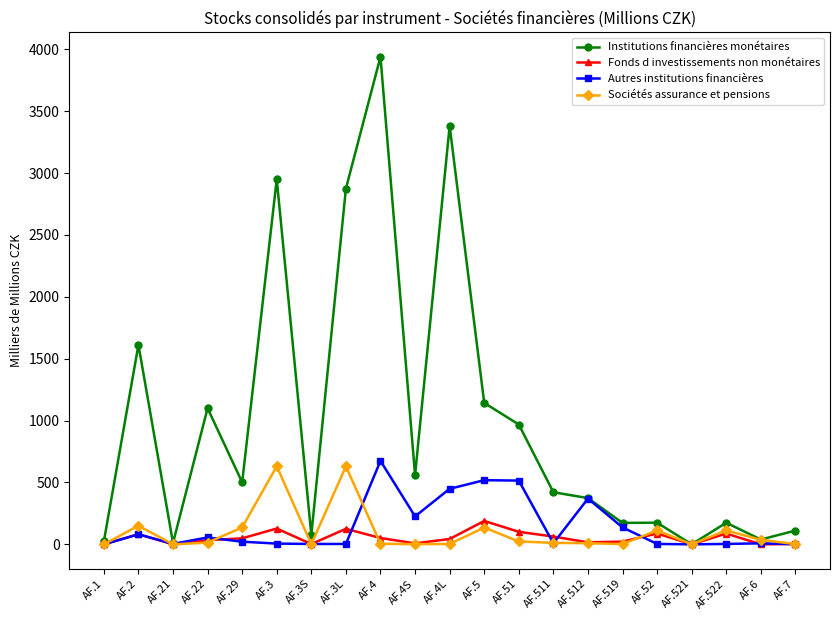

Between AF.4L and AF.6, which series saw the biggest shift?

Institutions financières monétaires